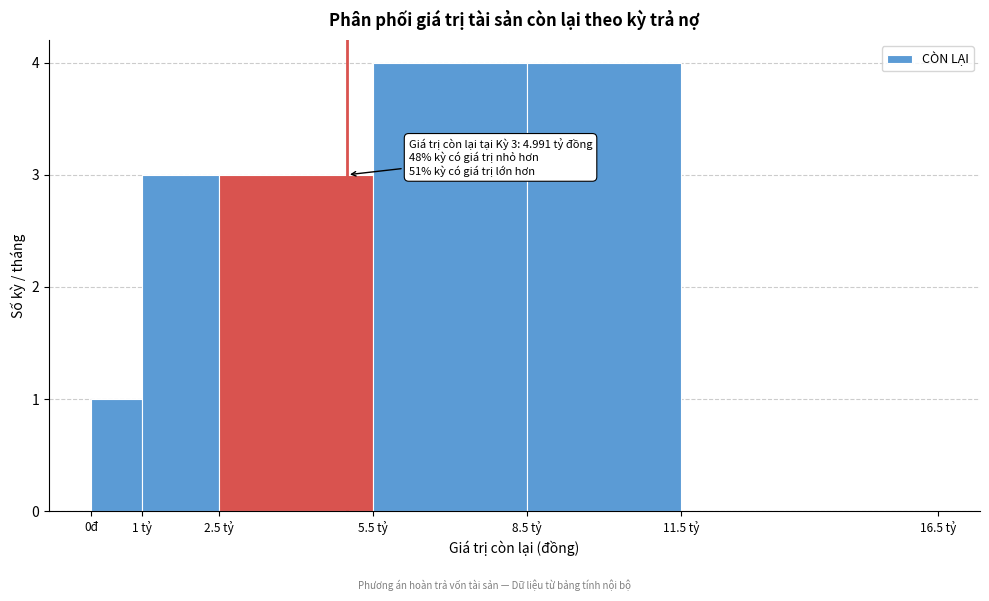

Reading right to left, what are all the values shown in this chart?

11.5 tỷ=0	8.5 tỷ=4	5.5 tỷ=4	2.5 tỷ=3	1 tỷ=3	0đ=1